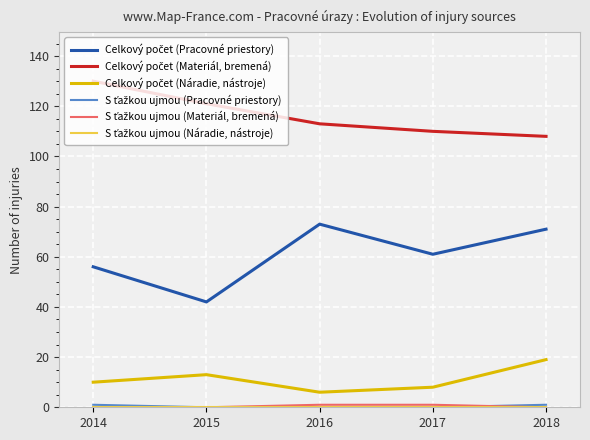

True or false: Celkový počet (Náradie, nástroje) and S ťažkou ujmou (Materiál, bremená) intersect in this chart.

False